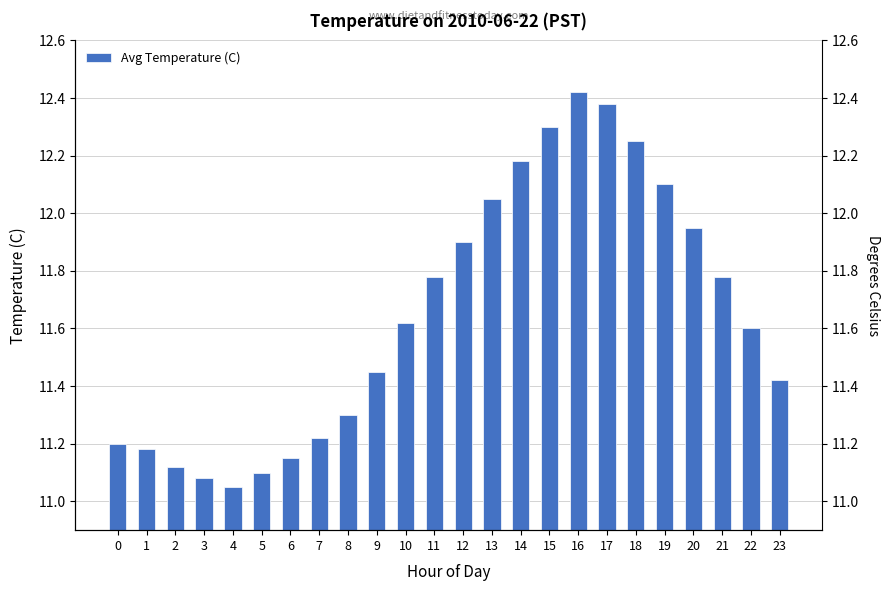

Reading right to left, list all the values displayed in this chart.

23=11.4	22=11.6	21=11.8	20=11.9	19=12.1	18=12.2	17=12.4	16=12.4	15=12.3	14=12.2	13=12.1	12=11.9	11=11.8	10=11.6	9=11.4	8=11.3	7=11.2	6=11.2	5=11.1	4=11.1	3=11.1	2=11.1	1=11.2	0=11.2